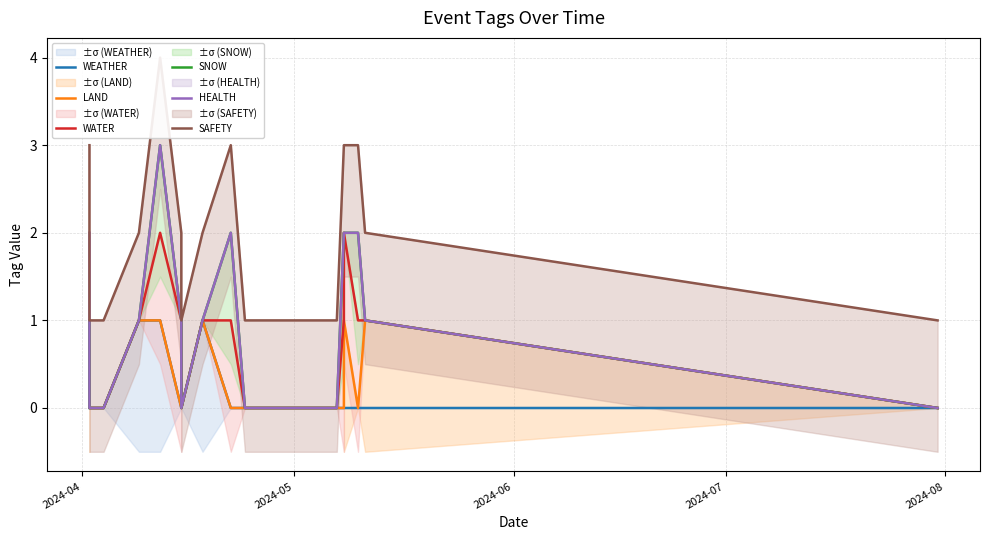

True or false: WEATHER and SNOW intersect in this chart.

False